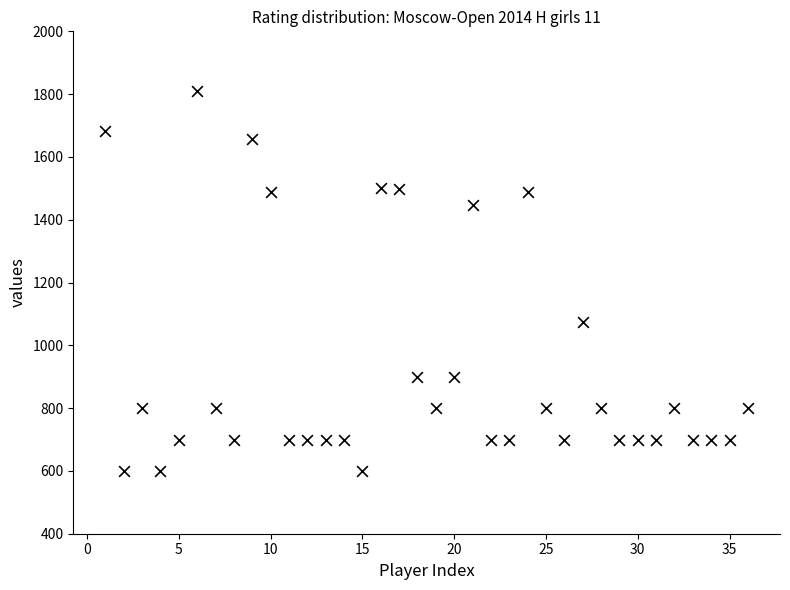

What is the range of Y values (max minus min)?

1209